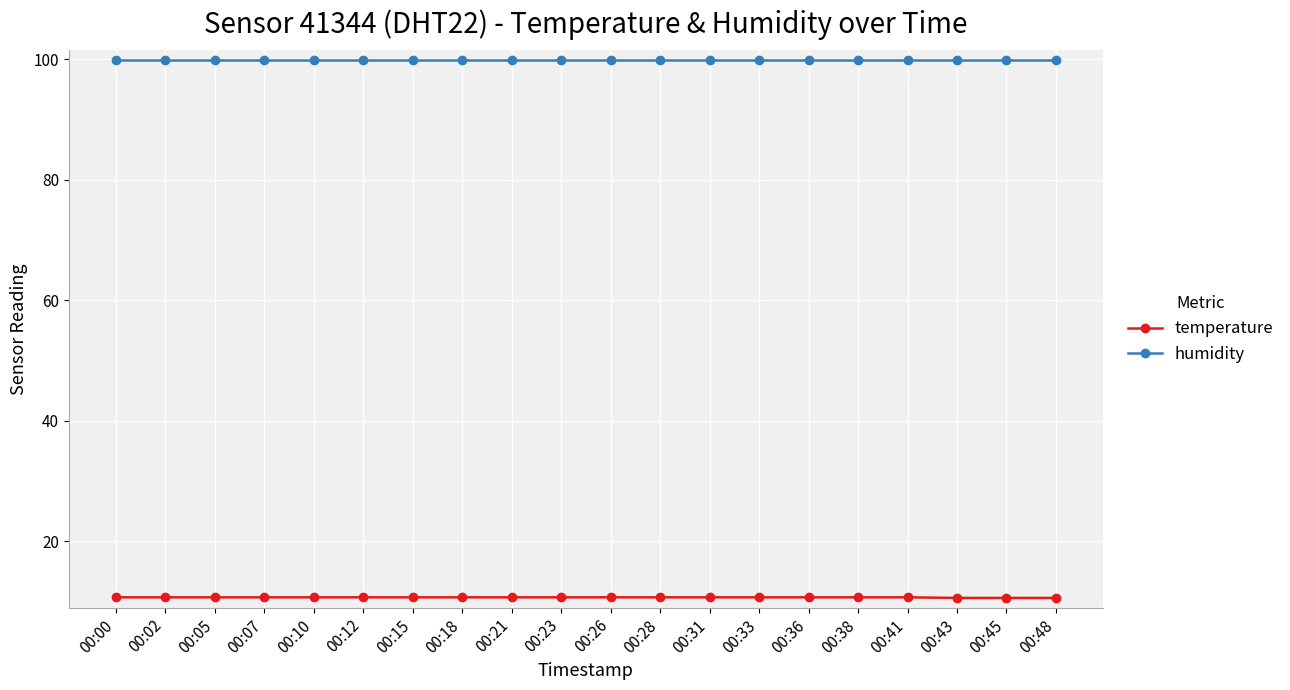

What is the sum of the humidity values at 00:07 and 00:48?

199.8